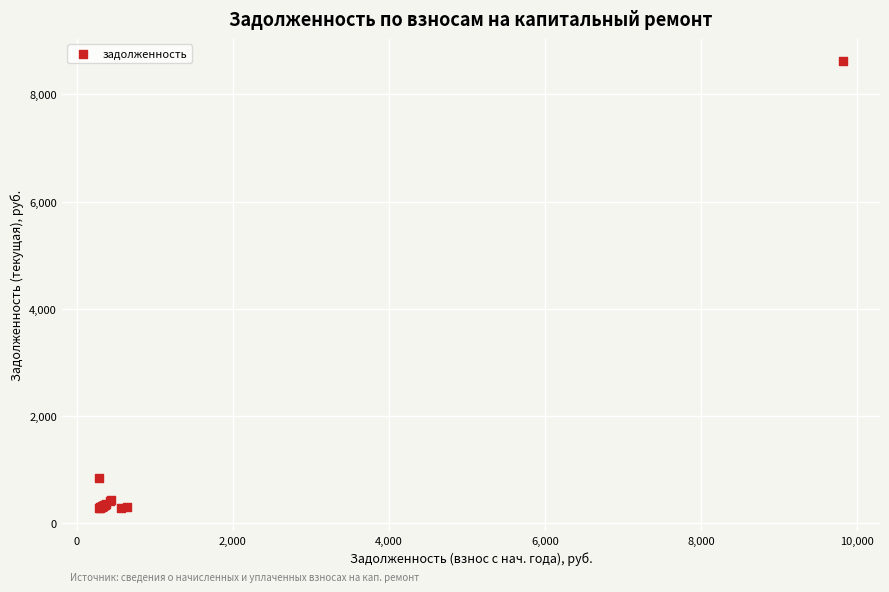

What Y value in the scatter plot is closest to 4446?

838.9